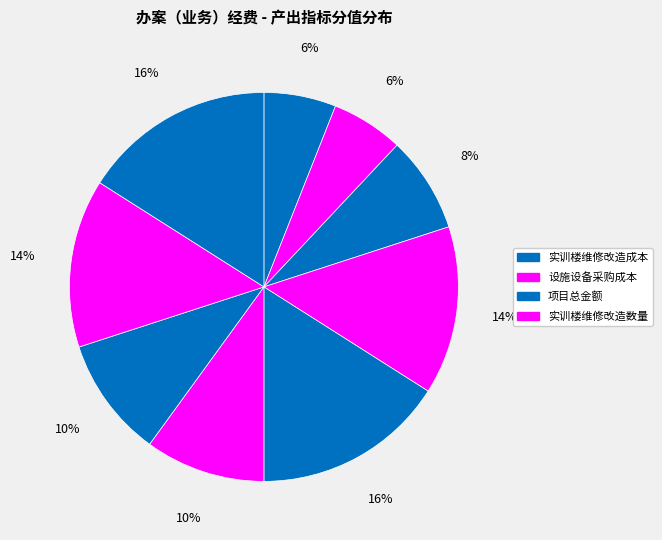

How many segments does this pie chart have?

9